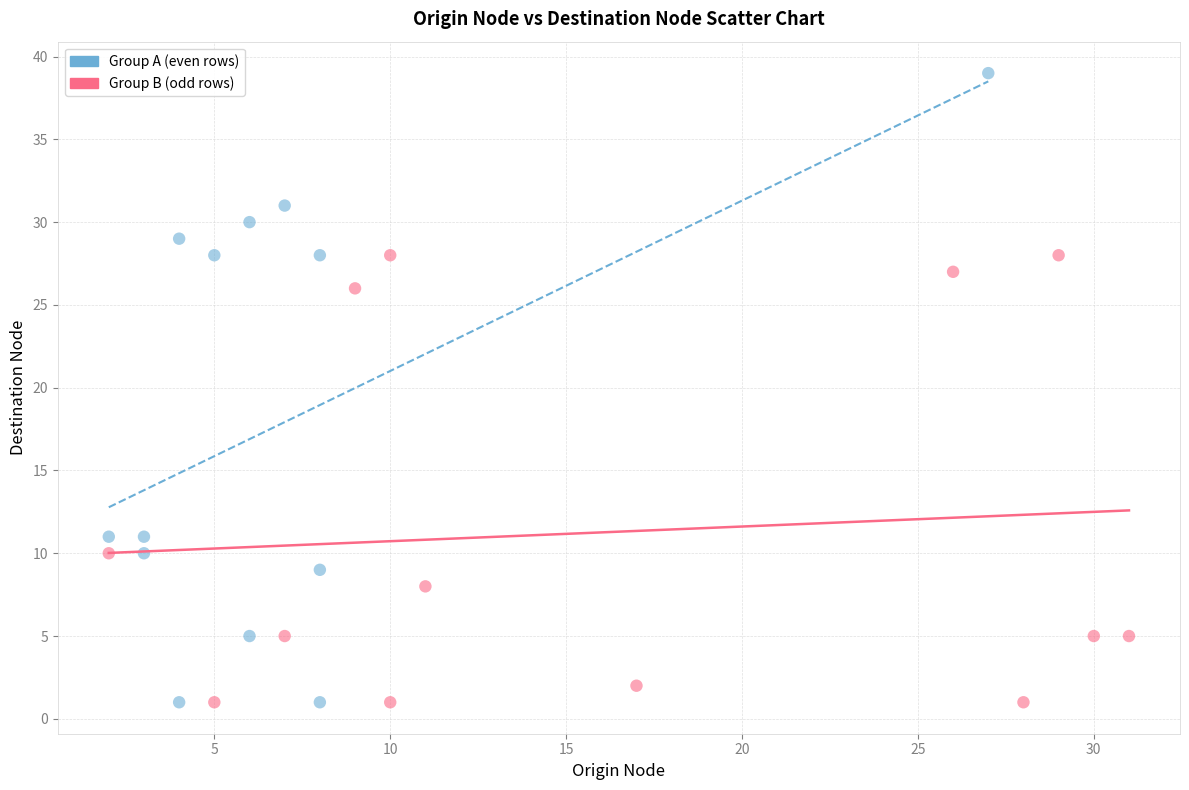

What are all the series names shown in the legend?

Group A (even rows), Group B (odd rows)